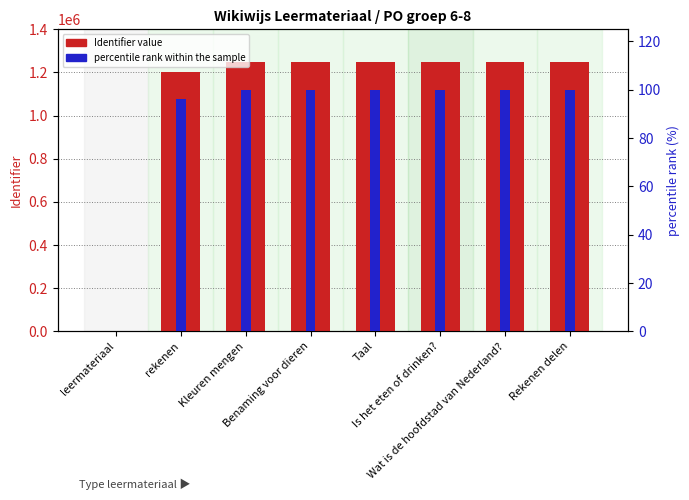

Reading right to left, list all the values displayed in this chart.

Identifier: 1248238.0	1248232.0	1248225.0	1248211.0	1248200.0	1248121.0	1202013.0	0.0
percentile rank within the sample: 100.0	100.0	100.0	100.0	100.0	100.0	96.3	0.0